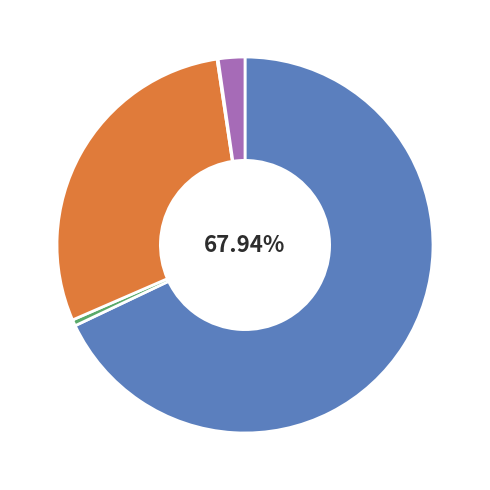

Does any single category account for the majority?

Yes